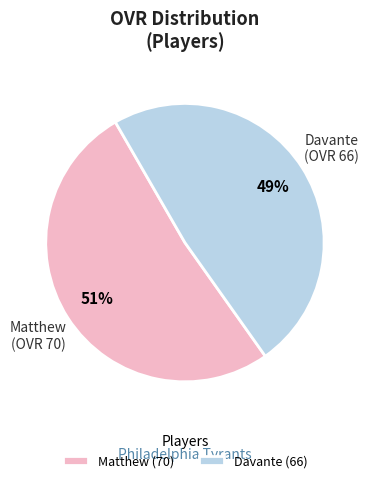

To the nearest percent, what is the combined percentage of Davante and Matthew?

100%